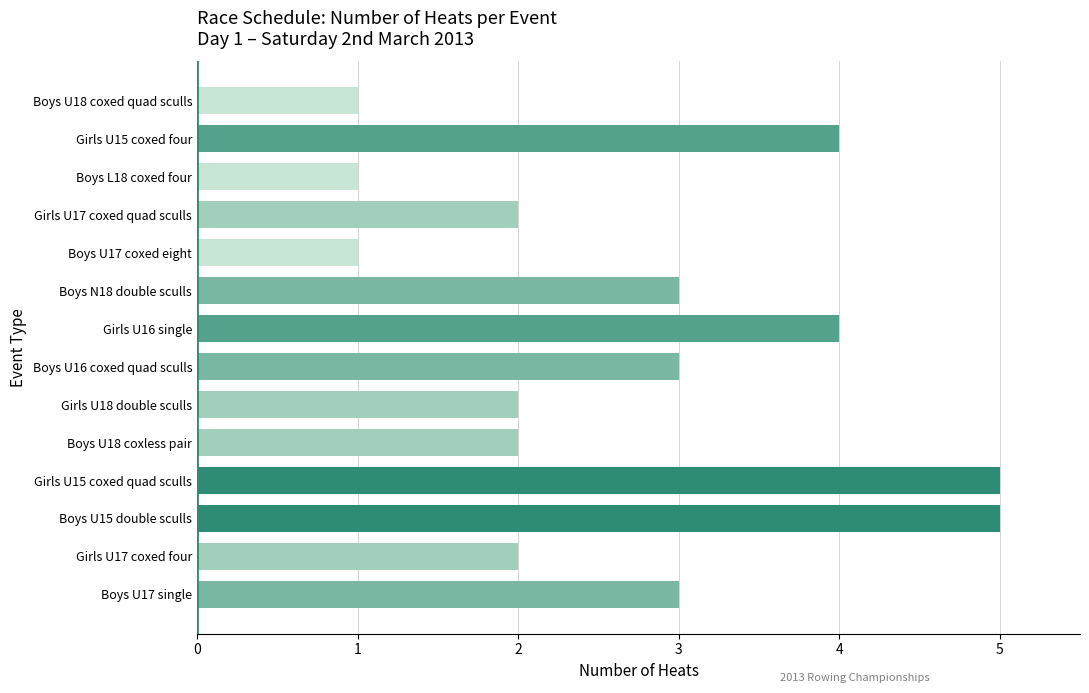

What is the average value?

3